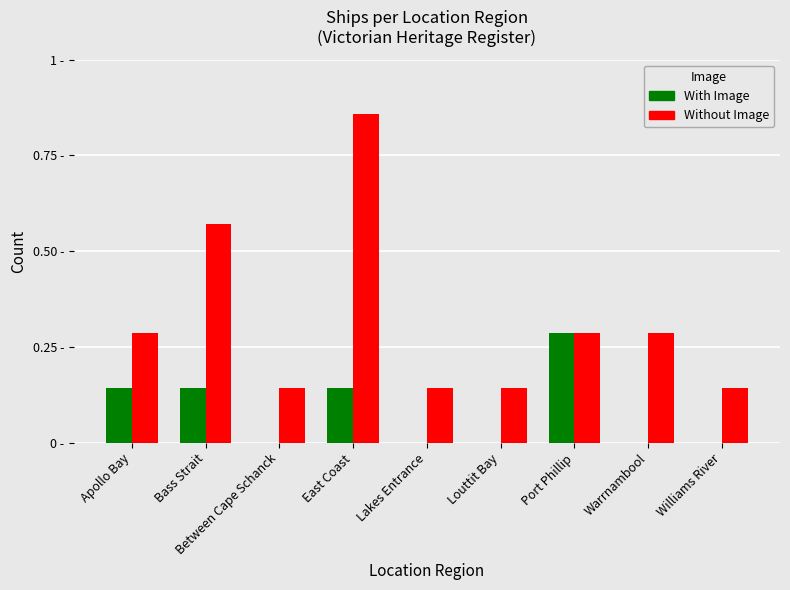

Which category has the highest value across all series?

East Coast